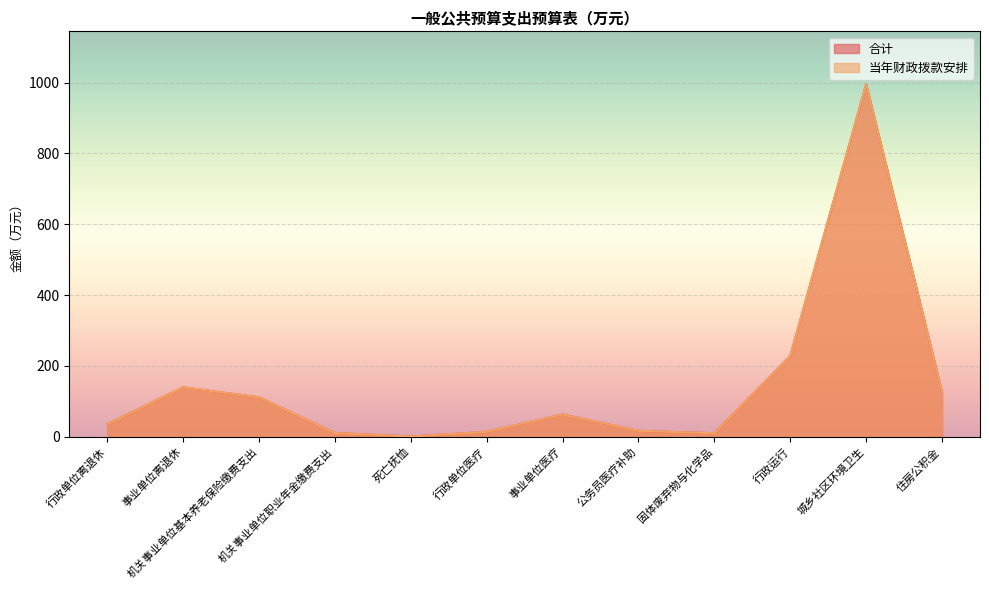

Where is the first local minimum for 当年财政拨款安排?

死亡抚恤